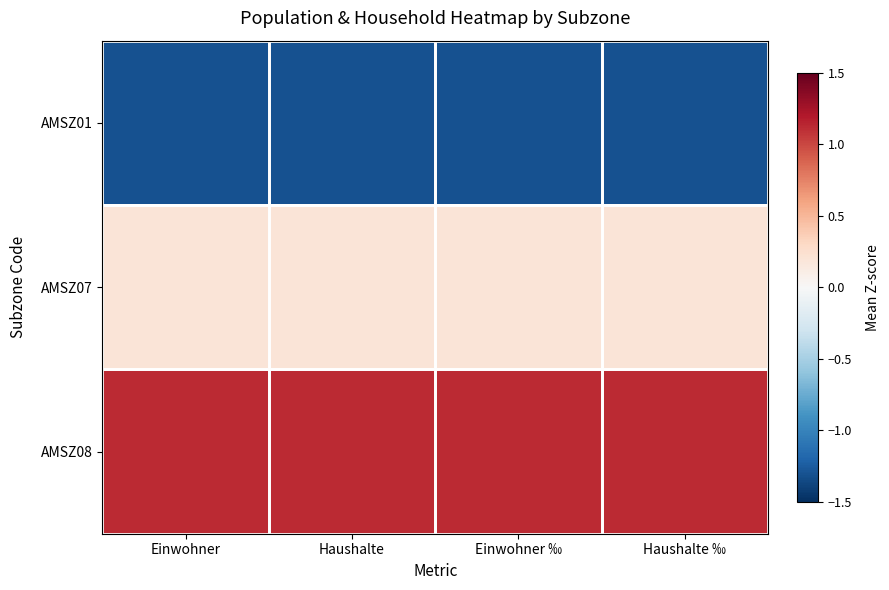

Rank the series by their maximum value, from highest to lowest.

AMSZ08, AMSZ07, AMSZ01